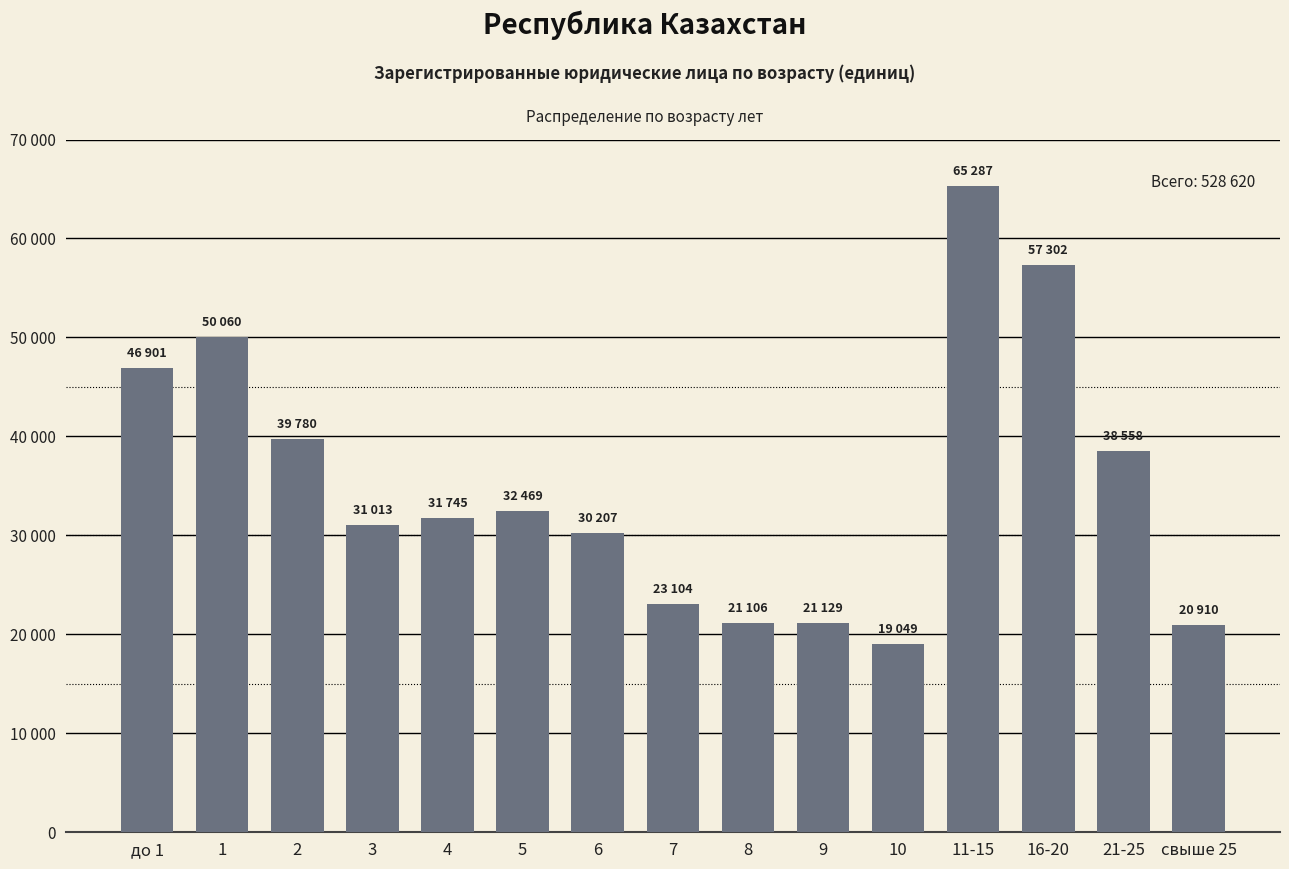

Where does the data first go above 31745?

до 1